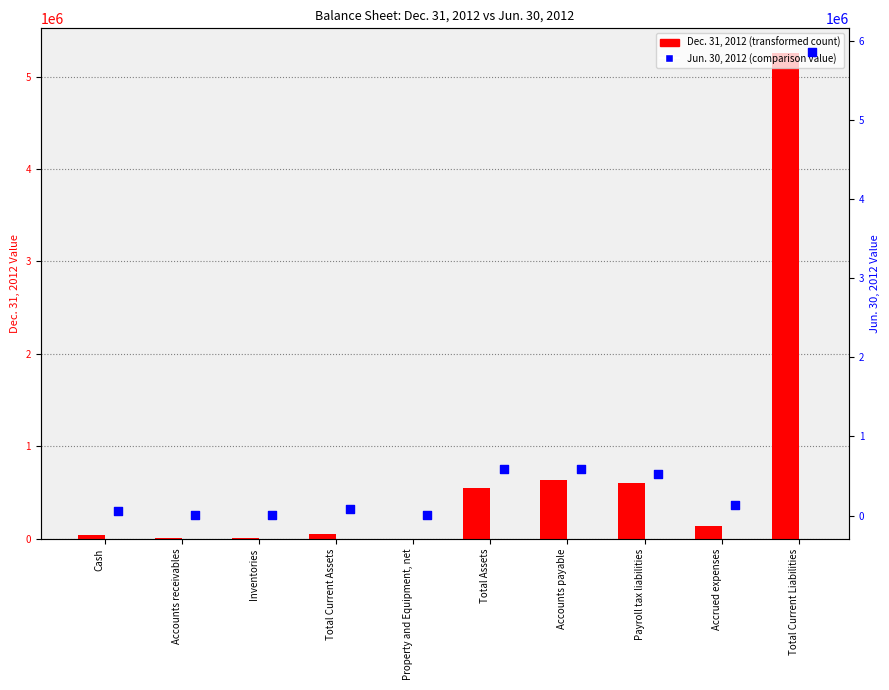

At which category is the sum across all series the highest?

Total Current Liabilities